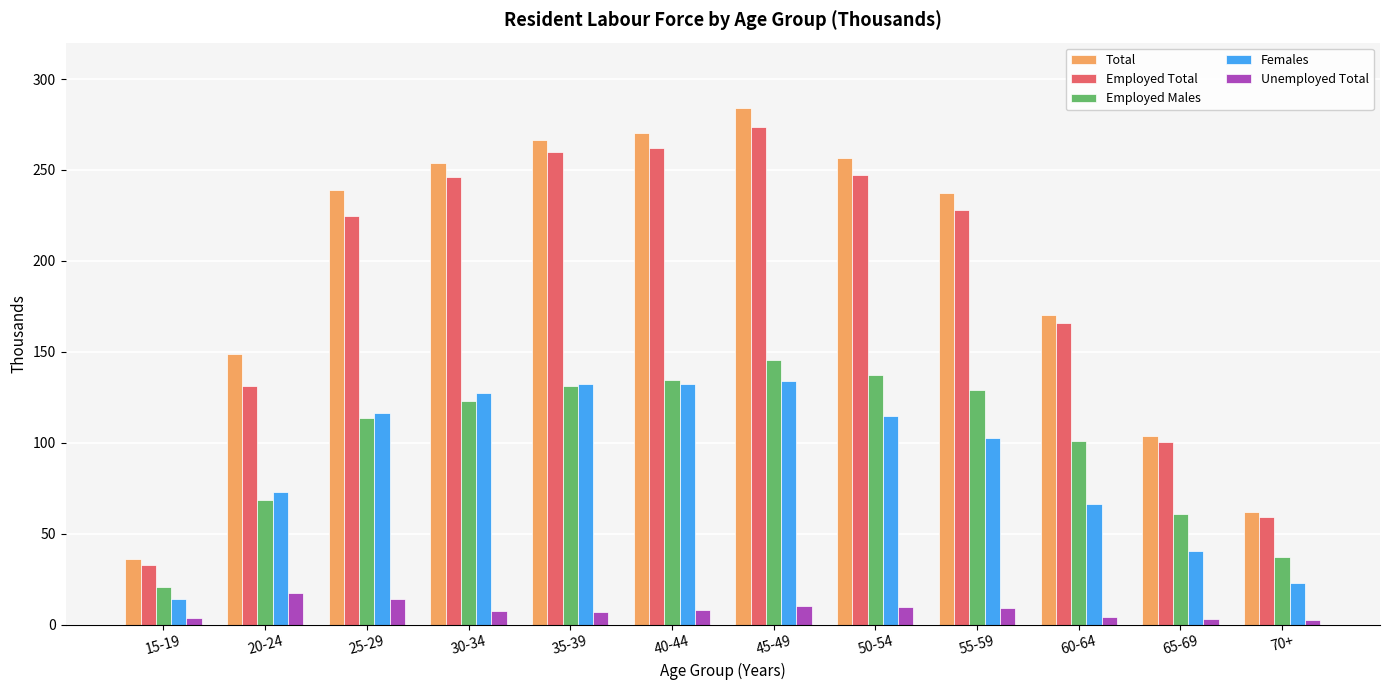

What are all the series names shown in the legend?

Total, Employed Total, Employed Males, Females, Unemployed Total